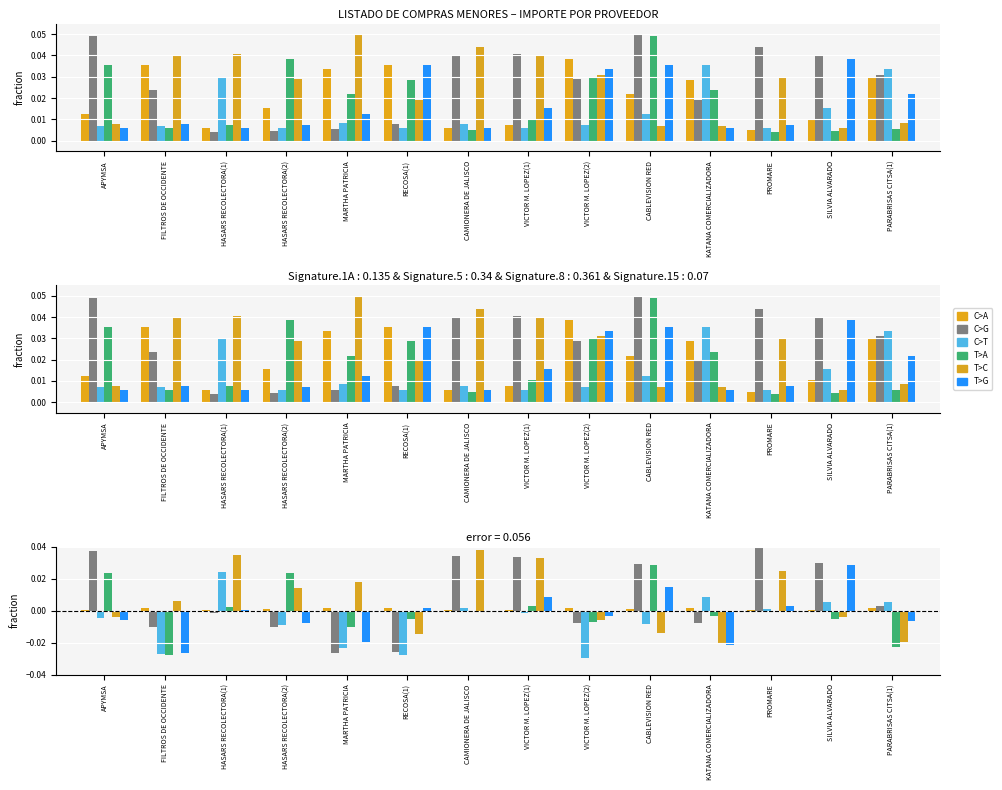

Which label corresponds to the largest value in the chart?

PROMARE